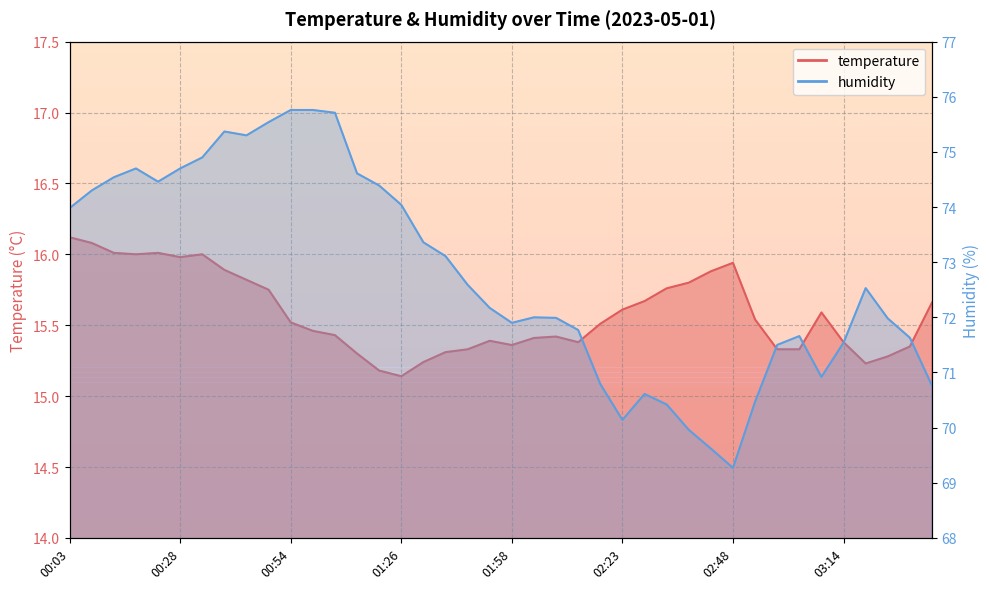

What position from the right is 02:13?

17